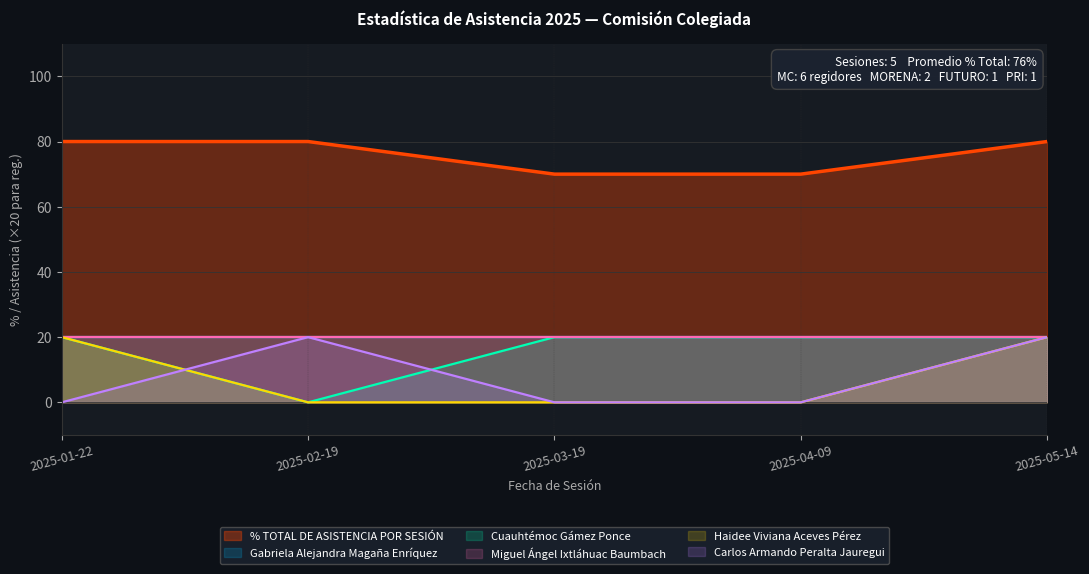

True or false: Haidee Viviana Aceves Pérez has more than 2 points higher than both neighbors.

False